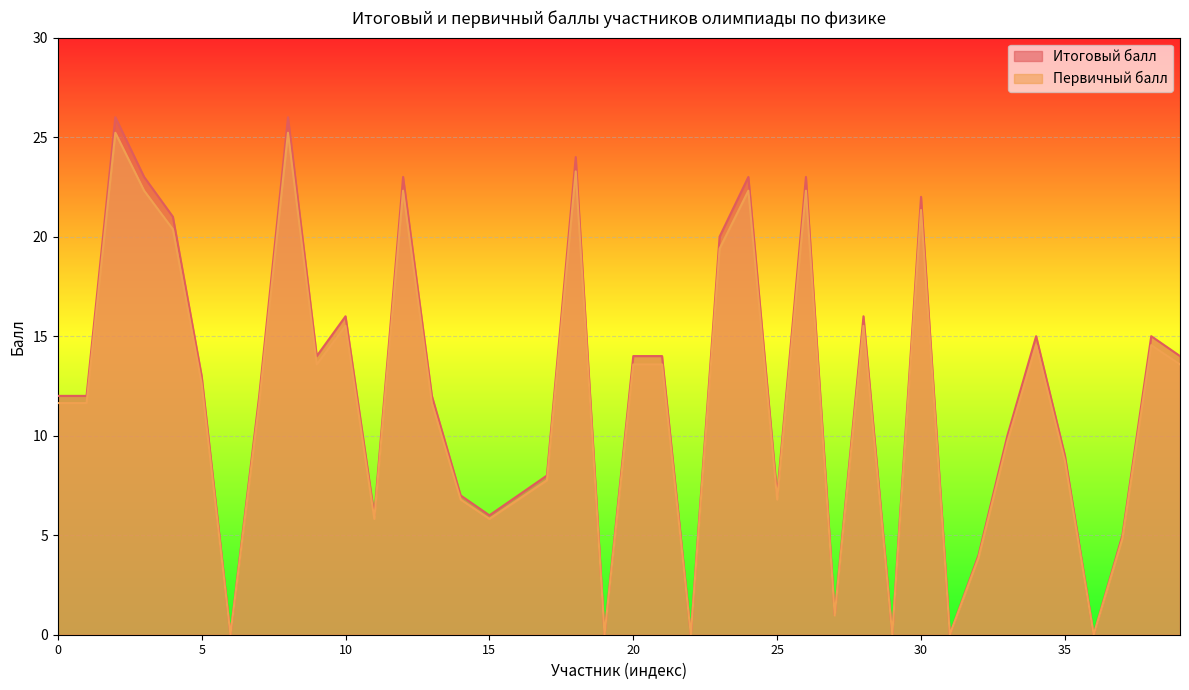

Read the Итоговый балл value at 8.

13.0